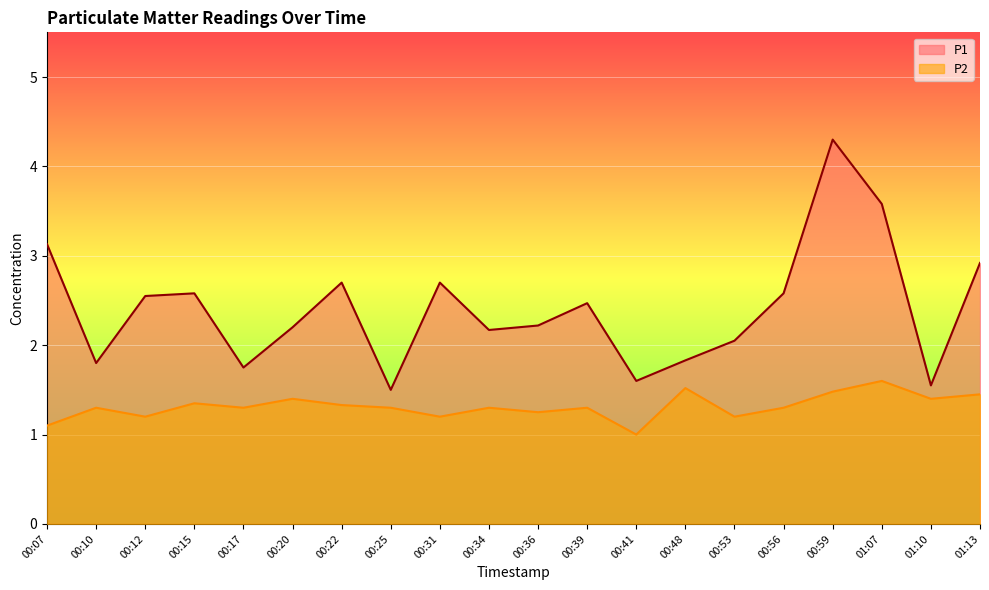

At which category is the sum across all series the highest?

00:59